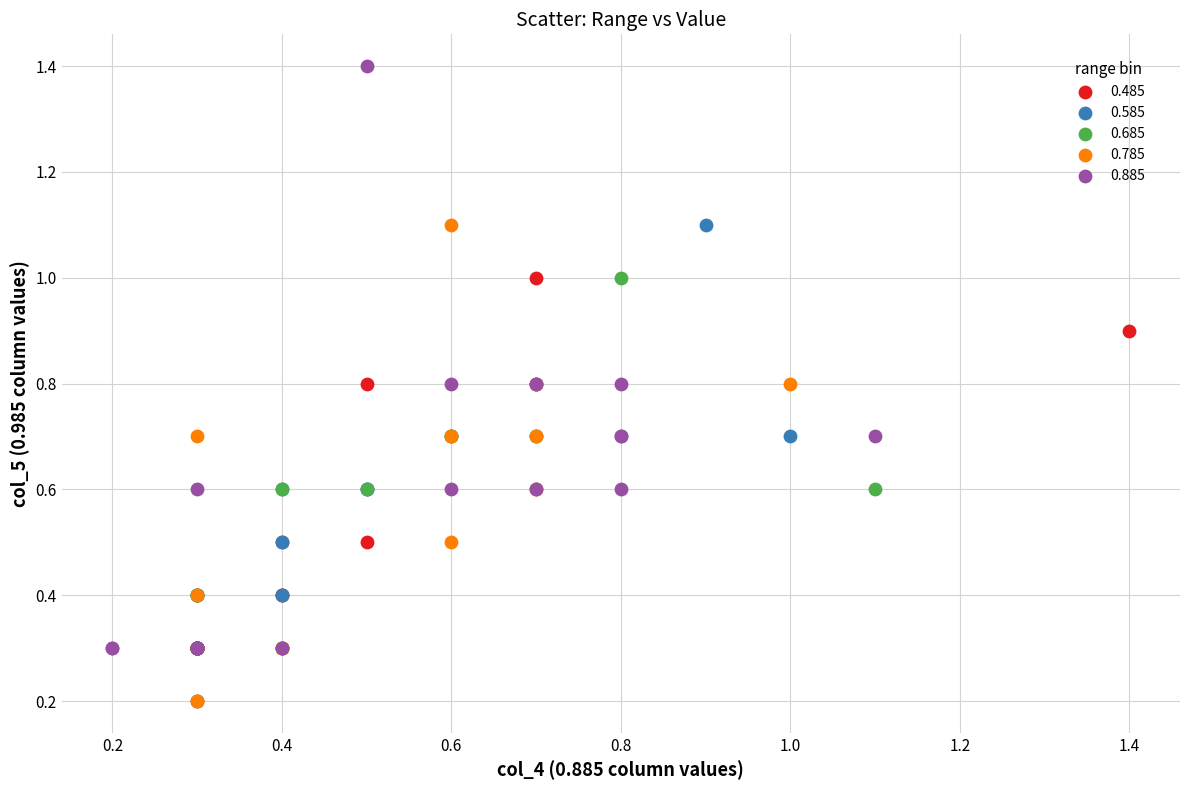

Which series has the largest Y range (max minus min)?

0.885